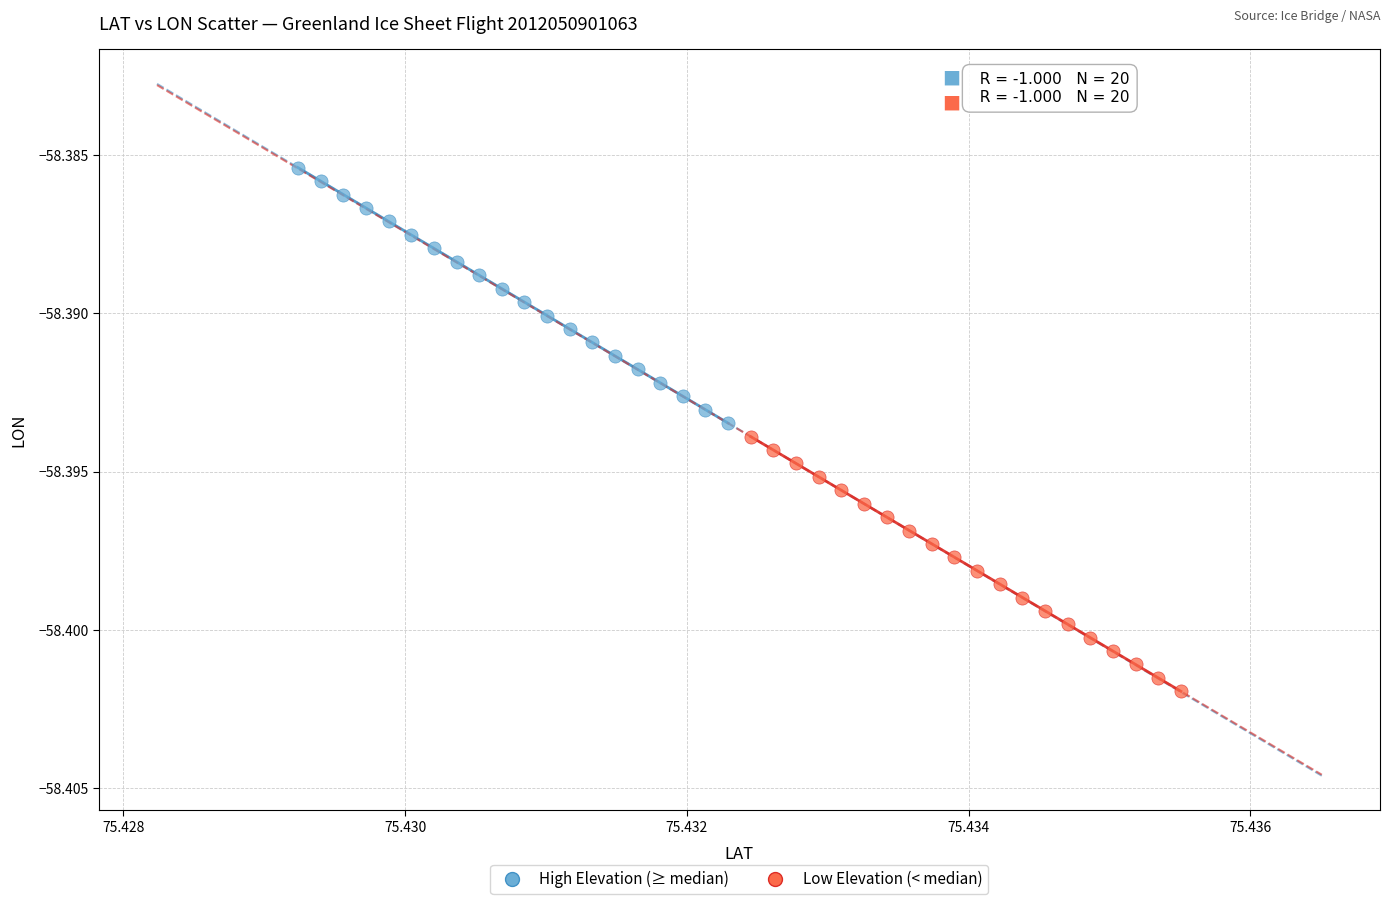

Which series reaches the minimum Y coordinate?

Low Elevation (< median)